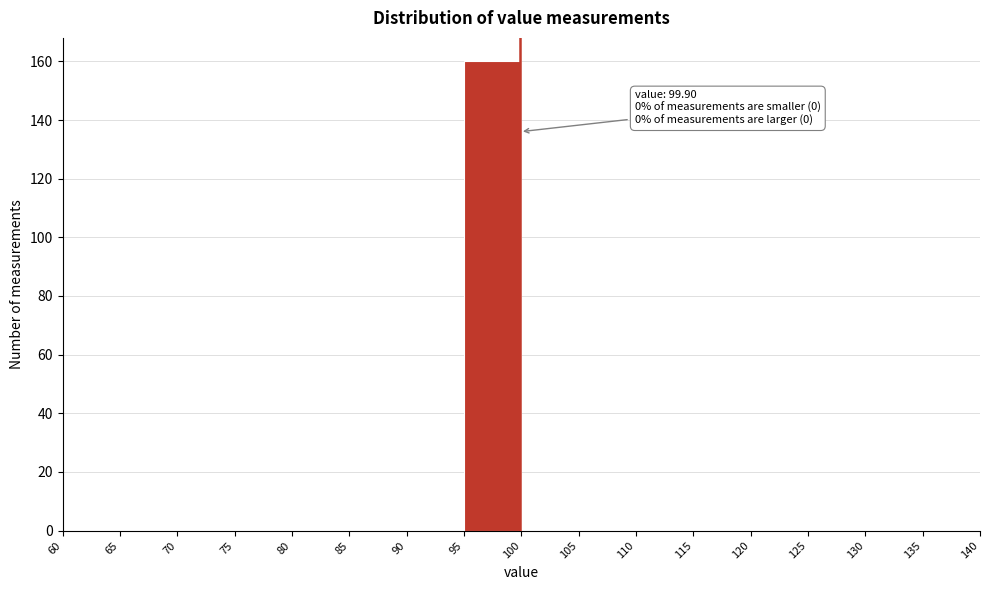

Which range on the x-axis has the tallest bar?

95 to 100